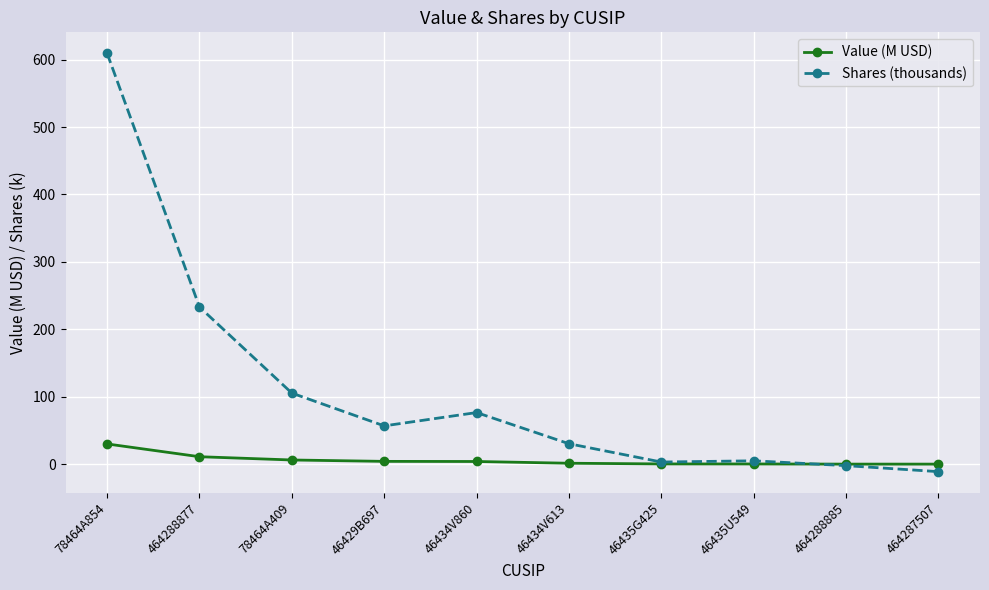

Which series has the largest total across all categories?

Shares (thousands)